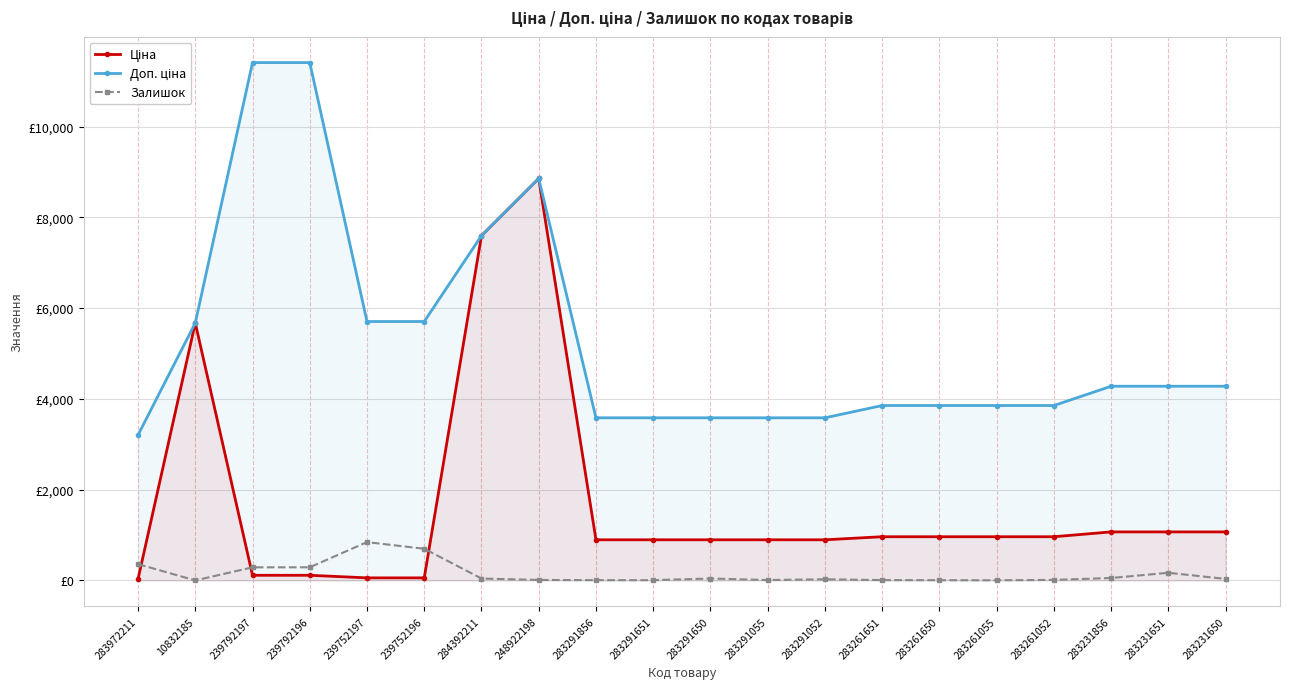

Reading left to right, list all the values displayed in this chart.

Ціна: 32.0	5673.8	114.1	114.1	57.0	57.0	7596.5	8856.7	895.9	895.9	895.9	895.9	895.9	963.5	963.5	963.5	963.5	1069.8	1069.8	1069.8
Доп. ціна: 3205.0	5673.8	11410.0	11410.0	5705.0	5705.0	7596.5	8856.7	3583.6	3583.6	3583.6	3583.6	3583.6	3854.0	3854.0	3854.0	3854.0	4279.1	4279.1	4279.1
Залишок: 360.0	1.0	289.0	290.0	845.0	698.0	43.0	11.0	7.0	6.0	43.0	9.0	26.0	8.0	6.0	4.0	12.0	54.0	169.0	34.0